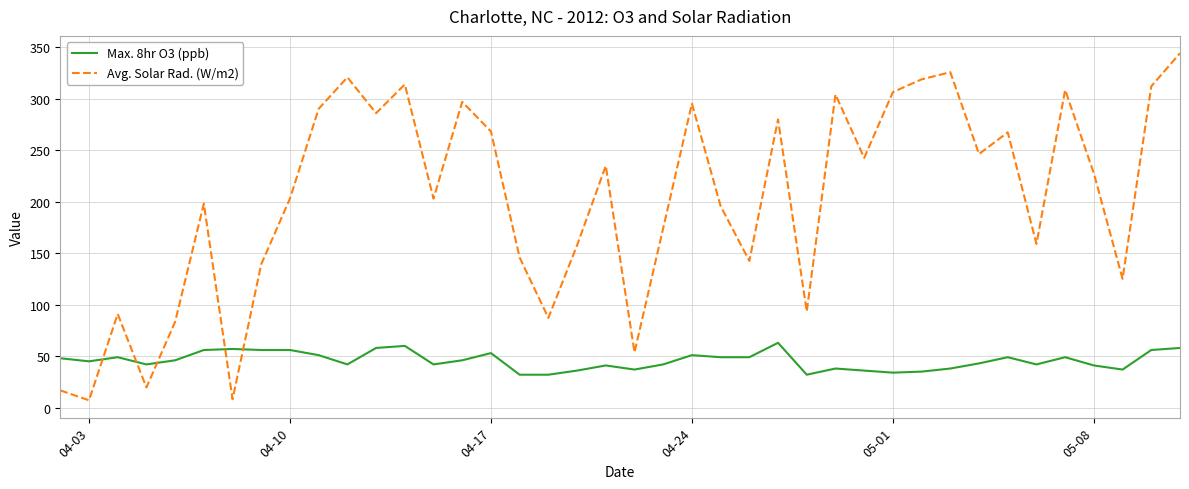

List the series in order of their peak value, highest first.

Avg. Solar Rad. (W/m2), Max. 8hr O3 (ppb)